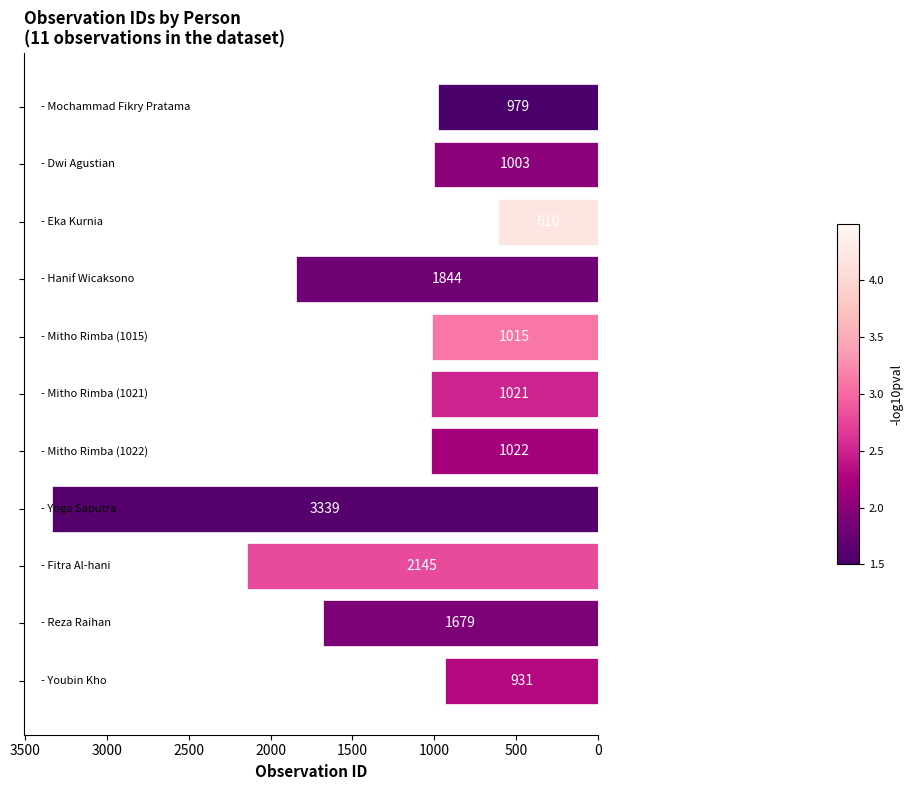

What is the sum of all values?

15588